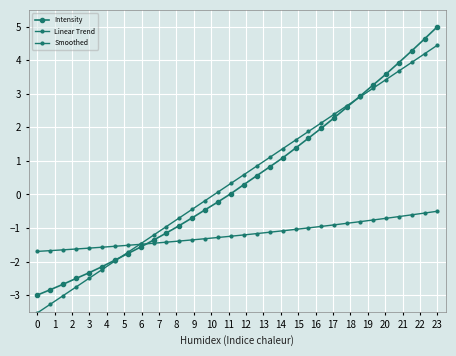

True or false: Intensity has more than 2 interior local peaks.

False